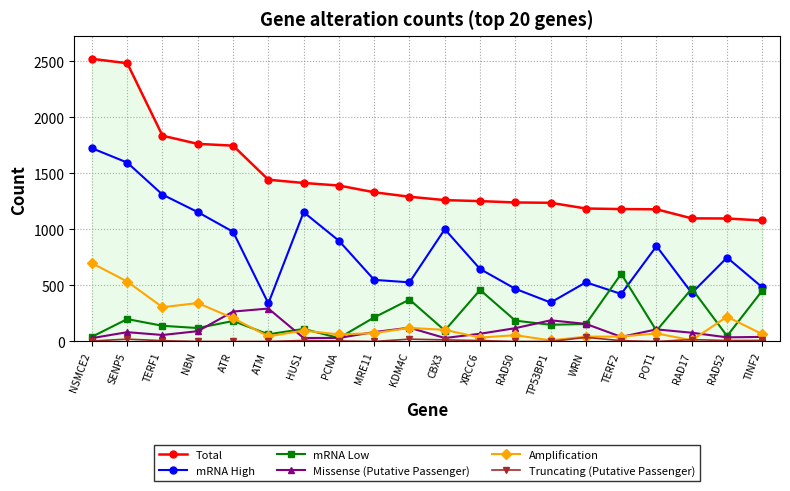

What is the sum of all mRNA Low values?

4206